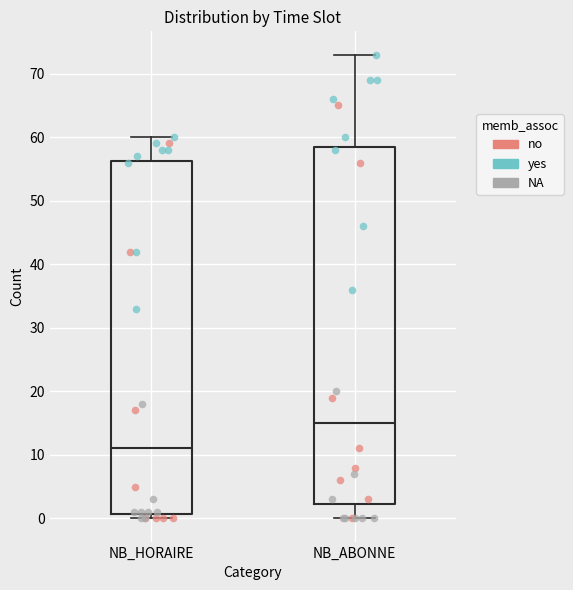

Reading left to right, read every box against the y-axis: the position of its median line, the range the box covers, and the ends of its whiskers. The values are not printed on the chart, so give them approximately, as read against the axis.

NB_HORAIRE: median 11, box 1 to 56, whiskers 0 to 60
NB_ABONNE: median 15, box 2 to 59, whiskers 0 to 73